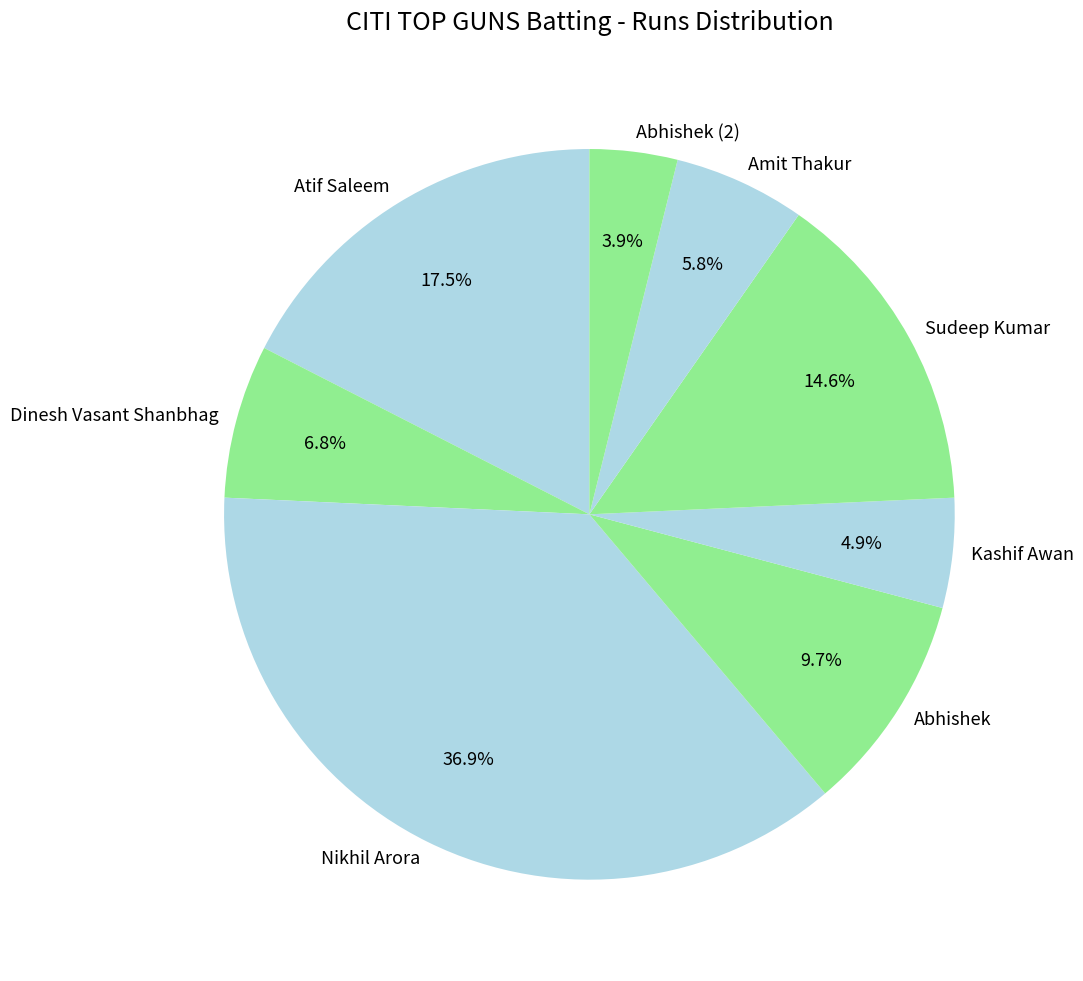

Does Amit Thakur represent more than half of the total?

No